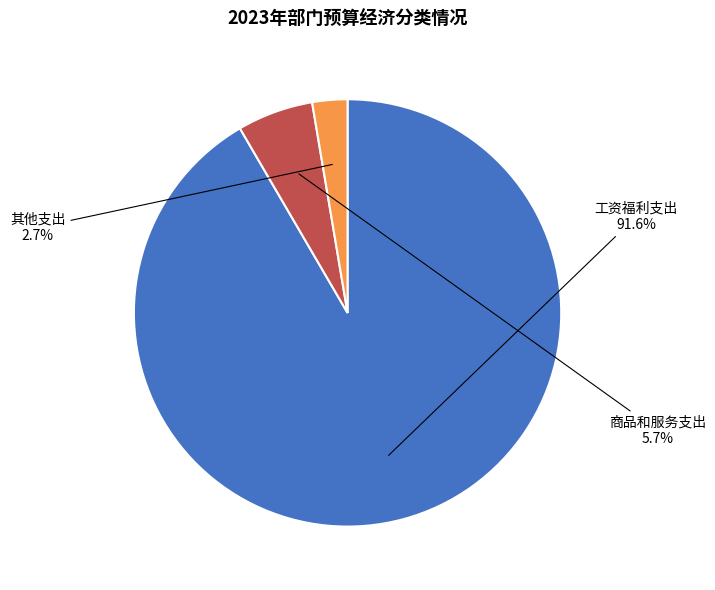

Which has a higher value, 商品和服务支出 or 其他支出?

商品和服务支出